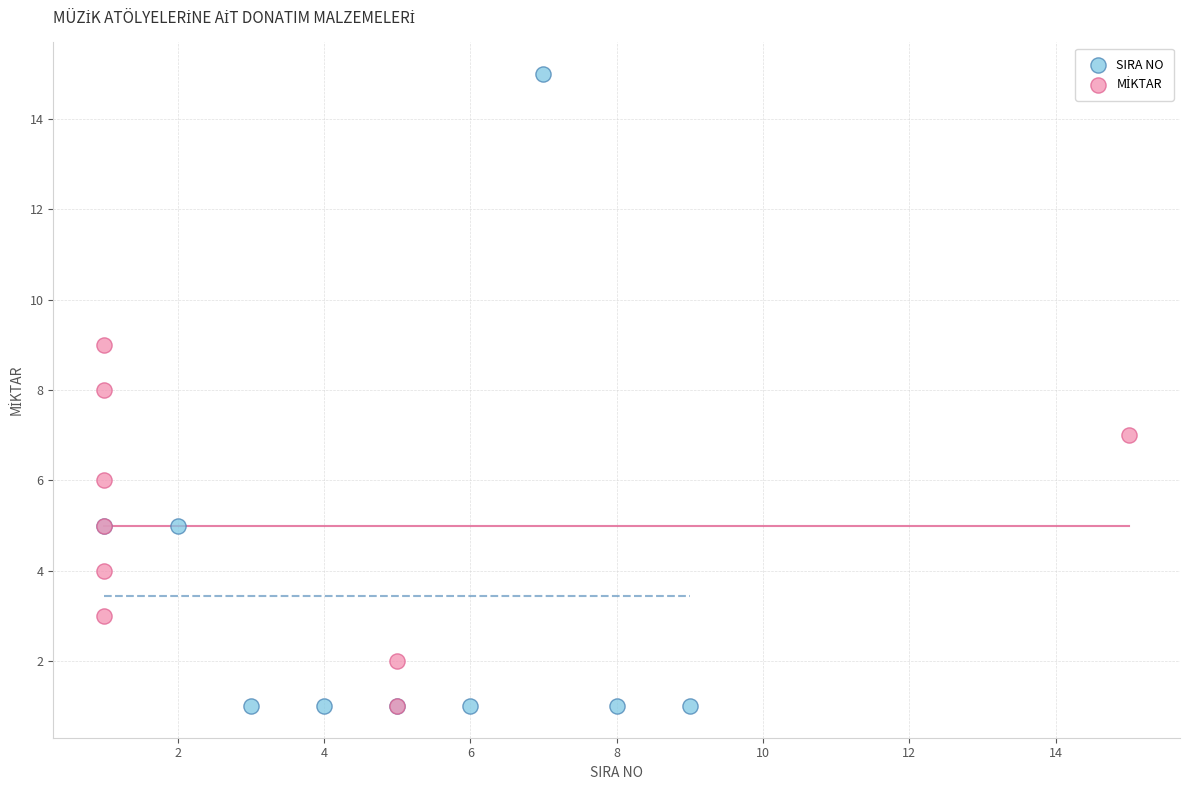

Which series contains the highest Y value?

SIRA NO